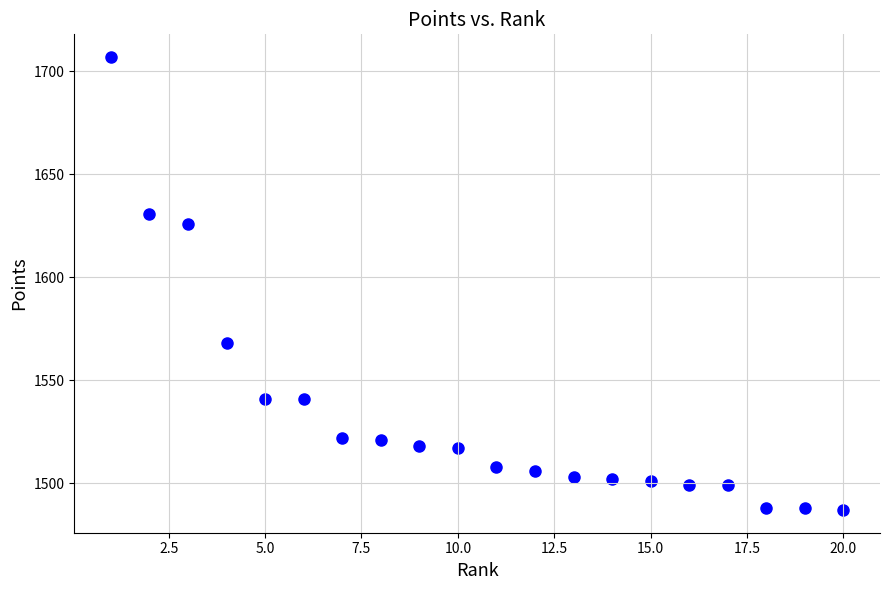

What is the range of X values (max minus min)?

19